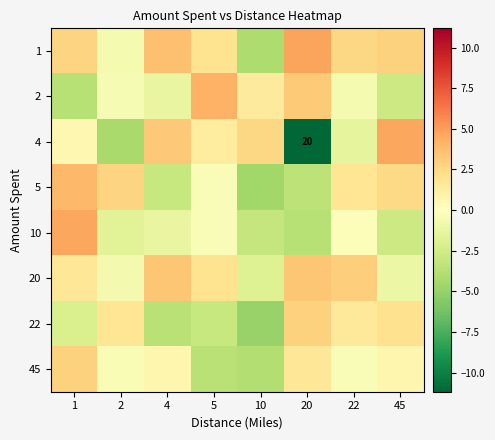

Between 5 and 45, which is larger?

45